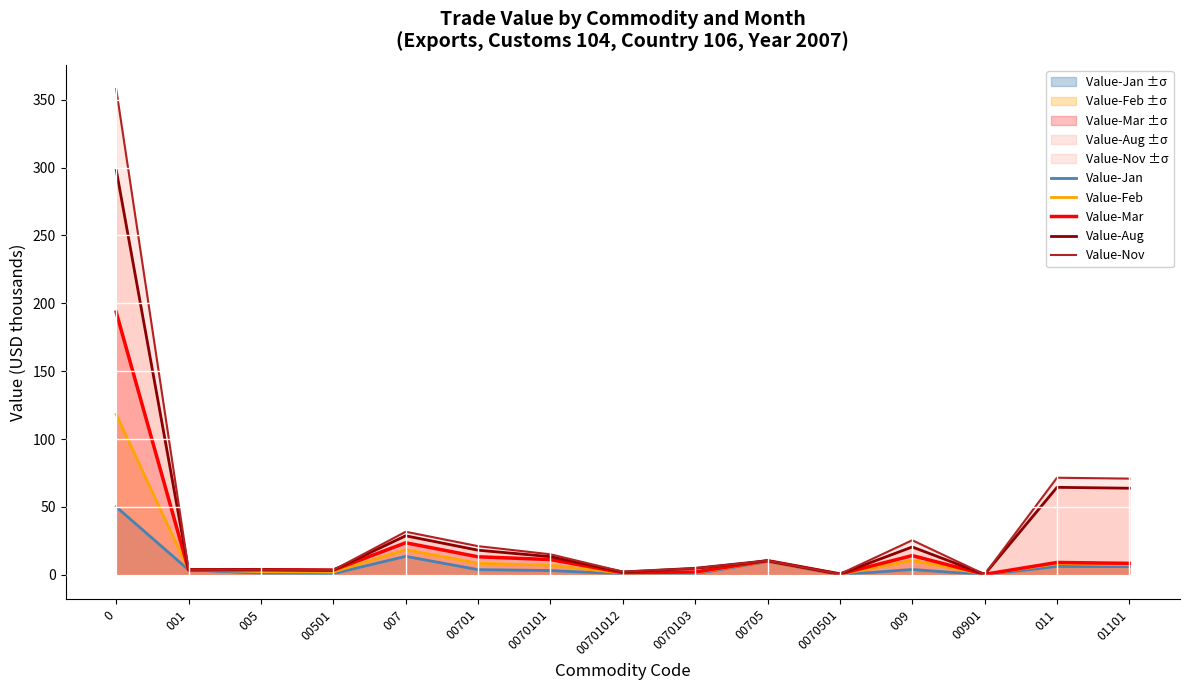

What position from the left is 0070103?

9